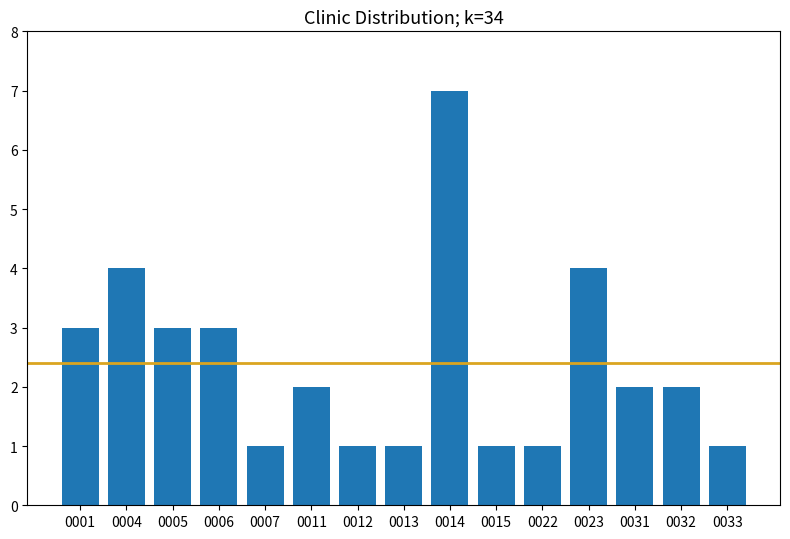

Reading right to left, transcribe all the data shown in this chart.

0033=1	0032=2	0031=2	0023=4	0022=1	0015=1	0014=7	0013=1	0012=1	0011=2	0007=1	0006=3	0005=3	0004=4	0001=3